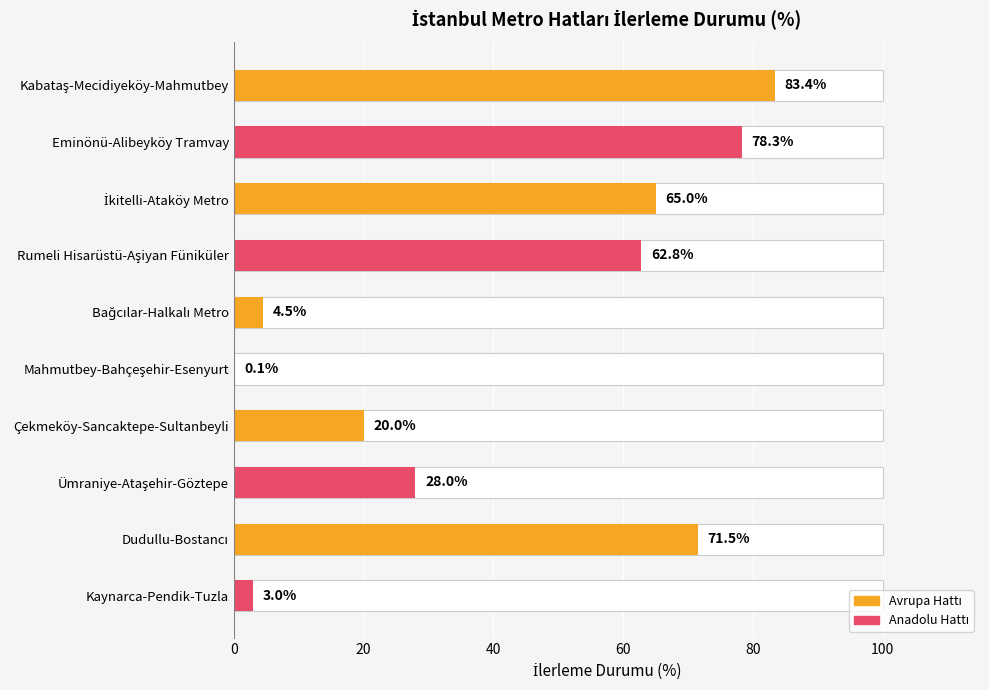

What position from the right is Kabataş-Mecidiyeköy-Mahmutbey?

10